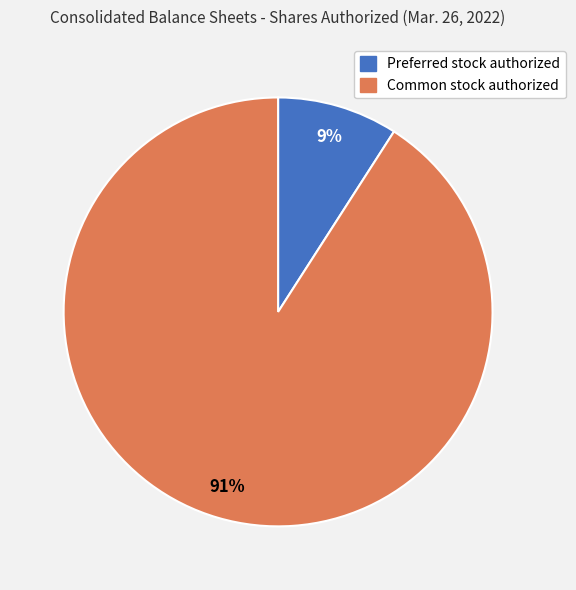

What is the ratio of the value at Preferred stock authorized to the value at Common stock authorized?

0.1